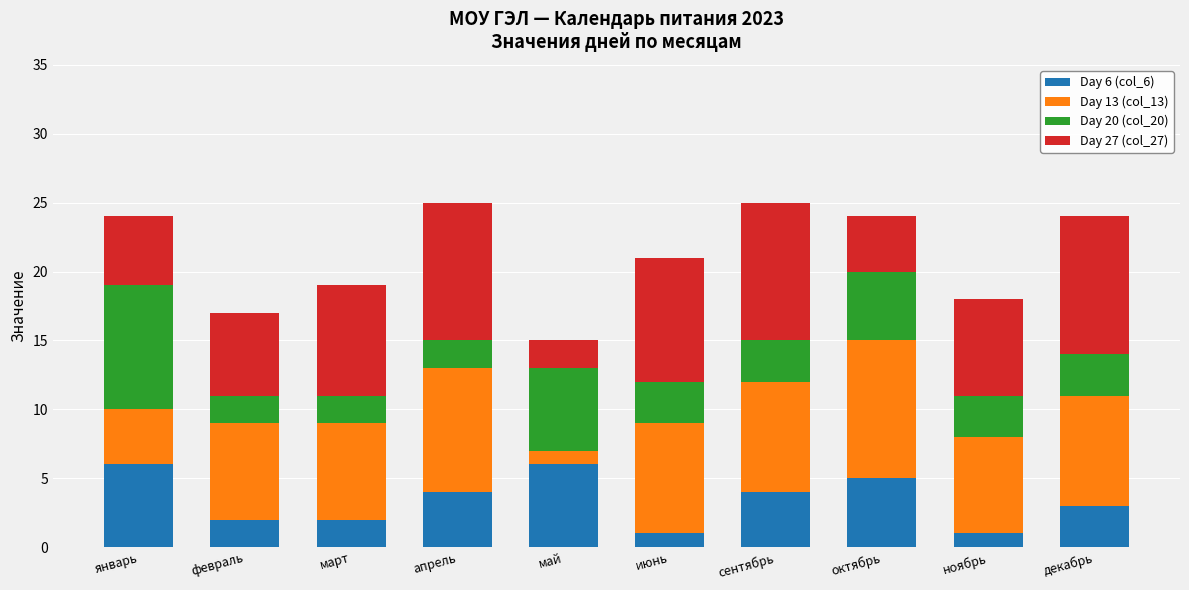

What is the sum of the Day 6 (col_6) values at февраль and май?

8